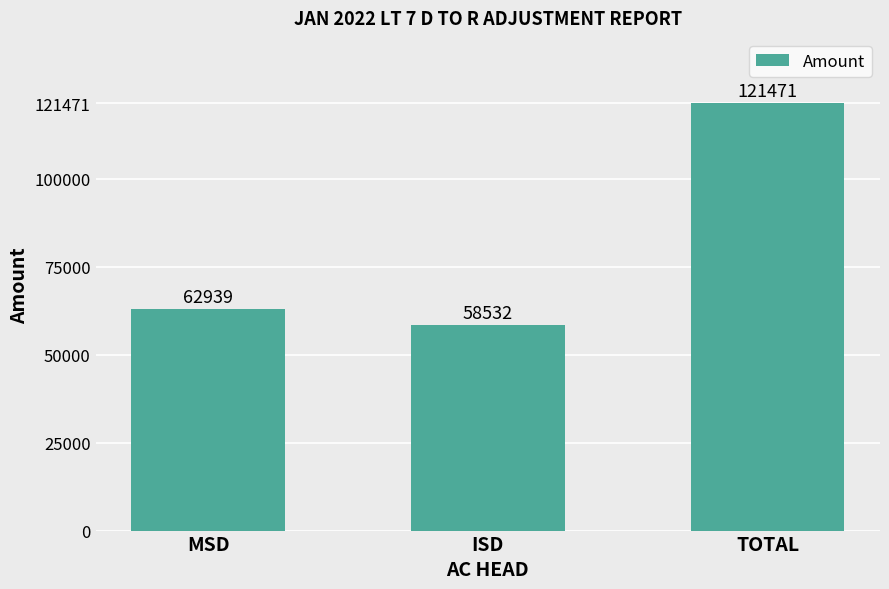

Which has a higher value, ISD or MSD?

MSD